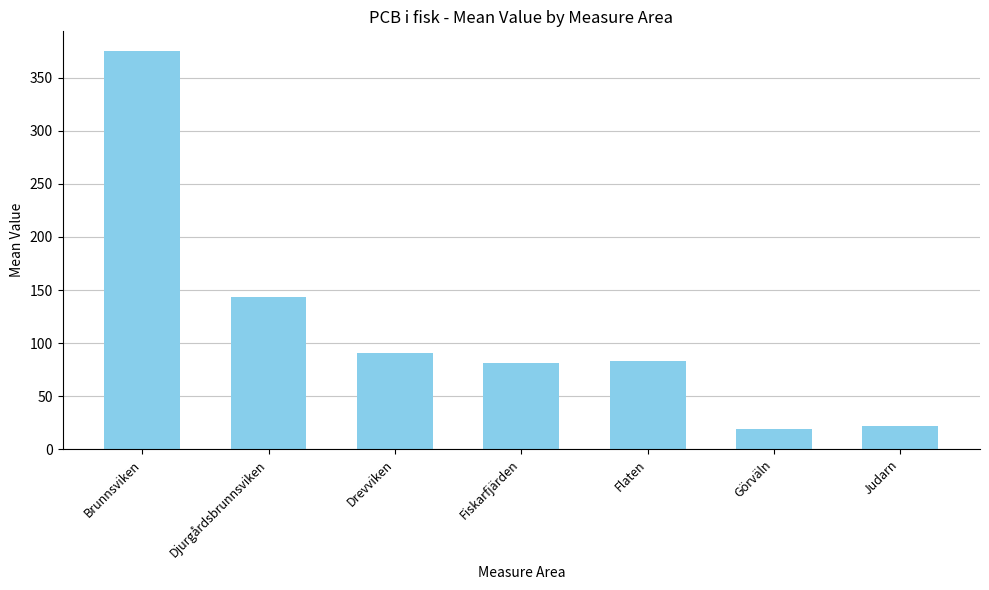

What is the approximate value at Djurgårdsbrunnsviken?

143.2